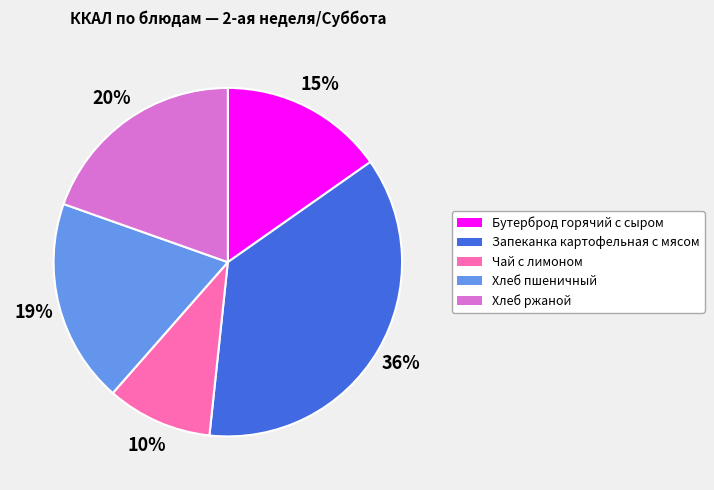

To the nearest percent, what is the combined percentage of Хлеб пшеничный and Бутерброд горячий с сыром?

34%